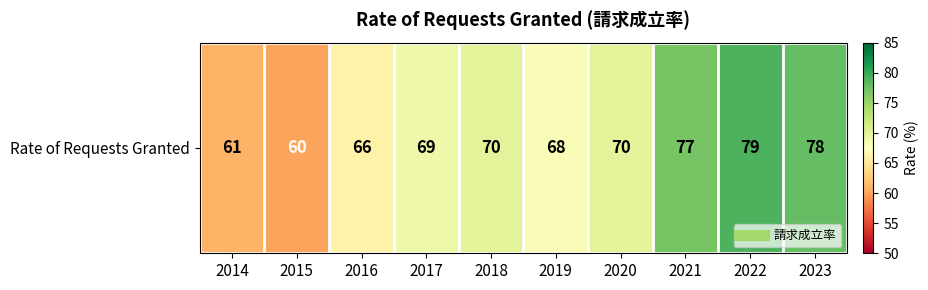

Is it true that the value at 2020 is 95?

False